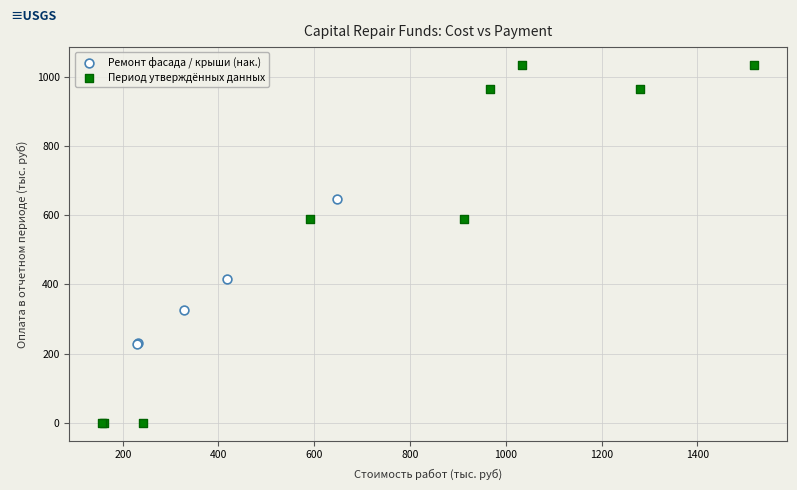

Which series reaches the maximum Y coordinate?

Период утверждённых данных